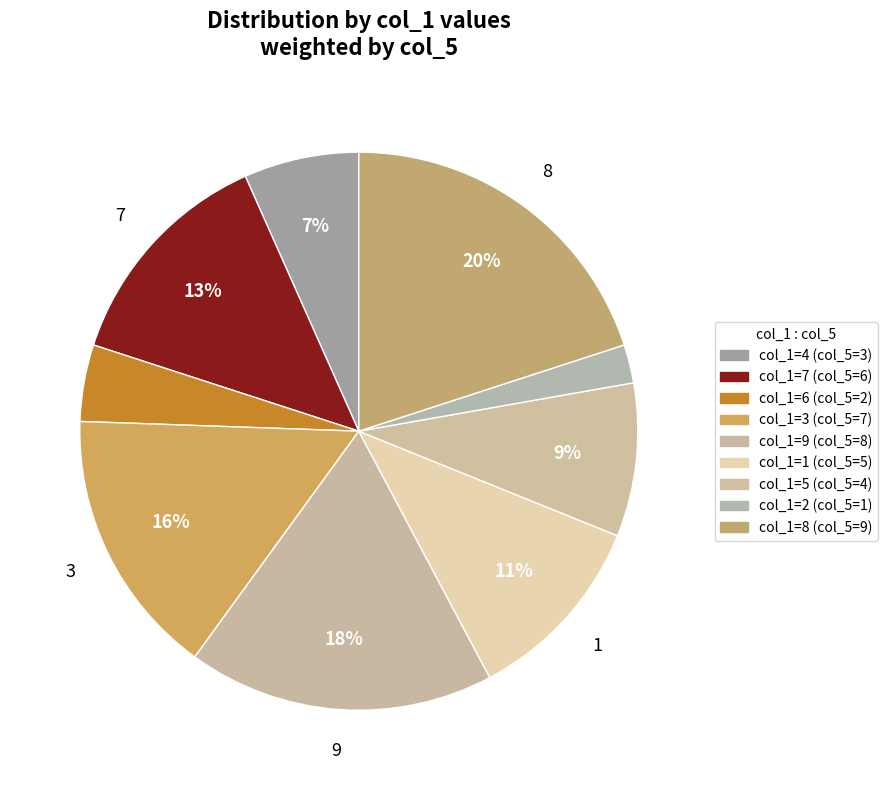

How many segments does this pie chart have?

9